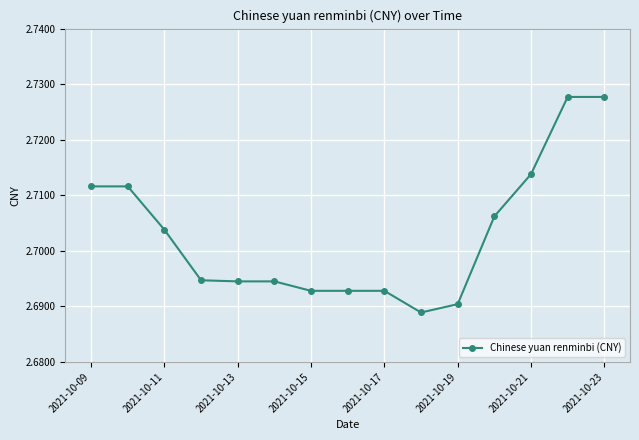

Count the values in the range 2 to 3.

15